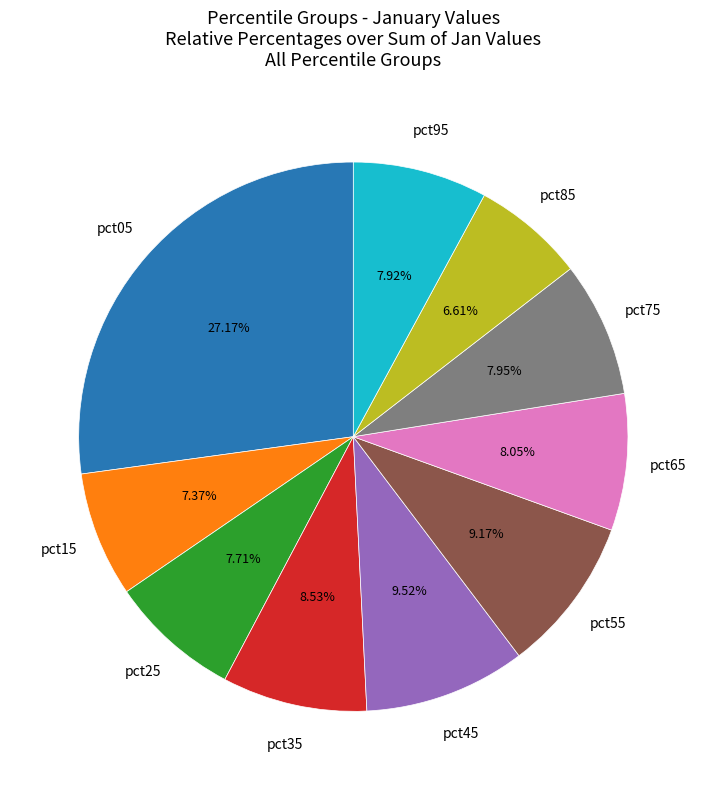

Does any single category account for the majority?

No